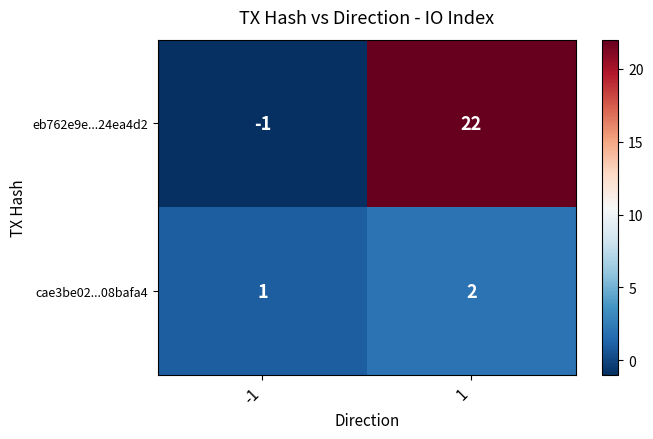

What is the total value across all series at 1?

24